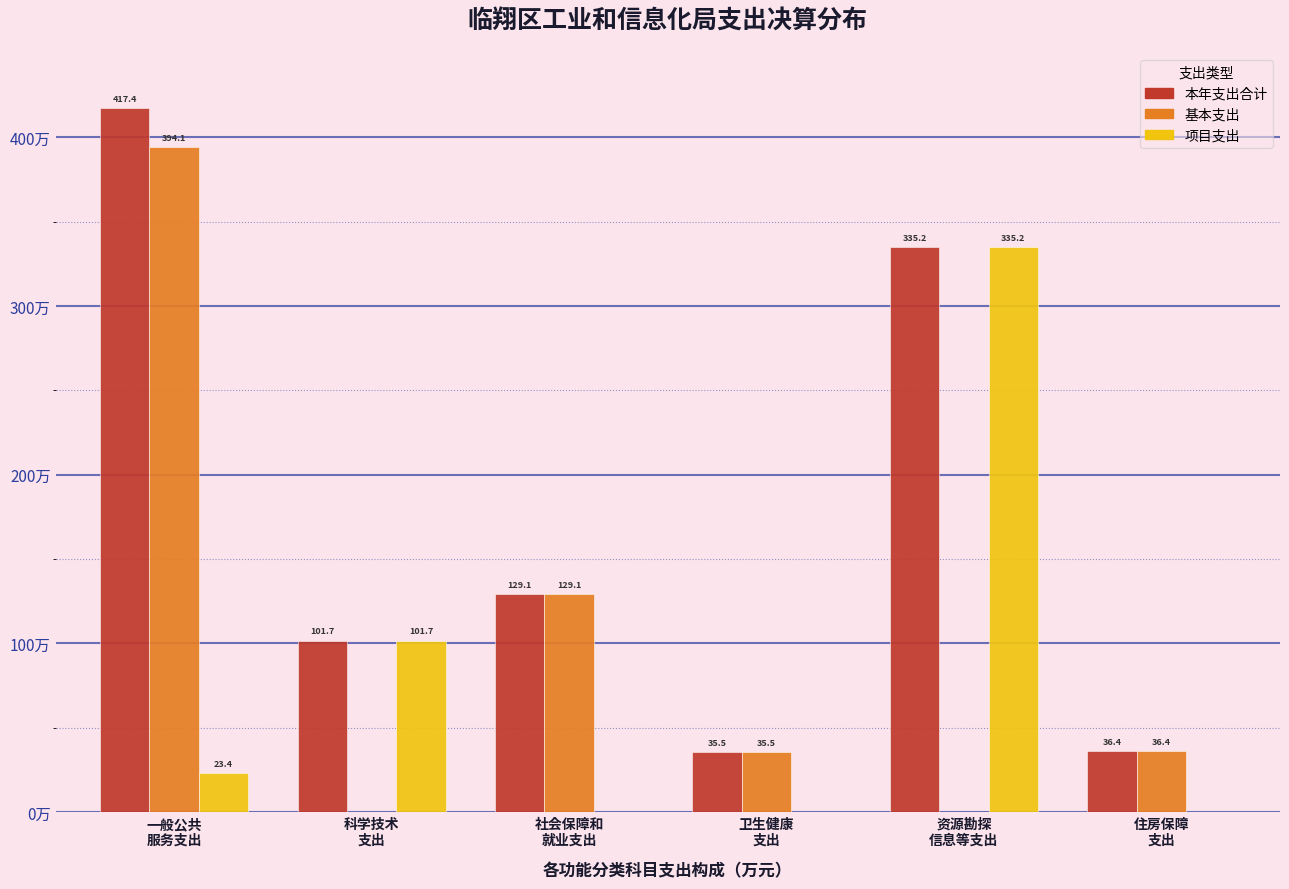

Which series has the largest total across all categories?

本年支出合计